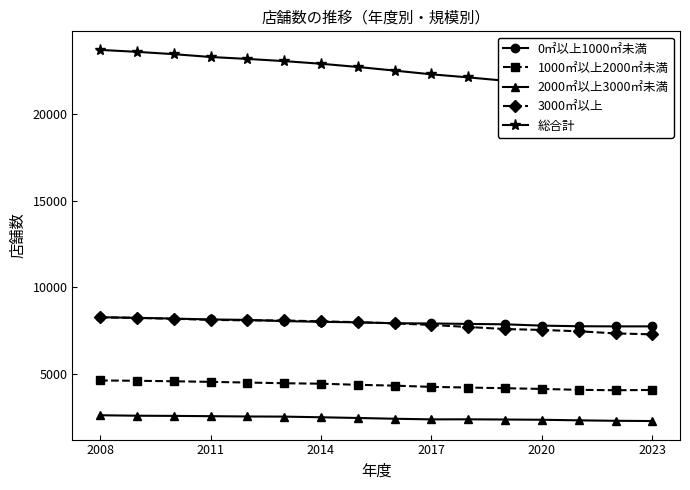

True or false: 2000㎡以上3000㎡未満 has more than 0 points higher than both neighbors.

True